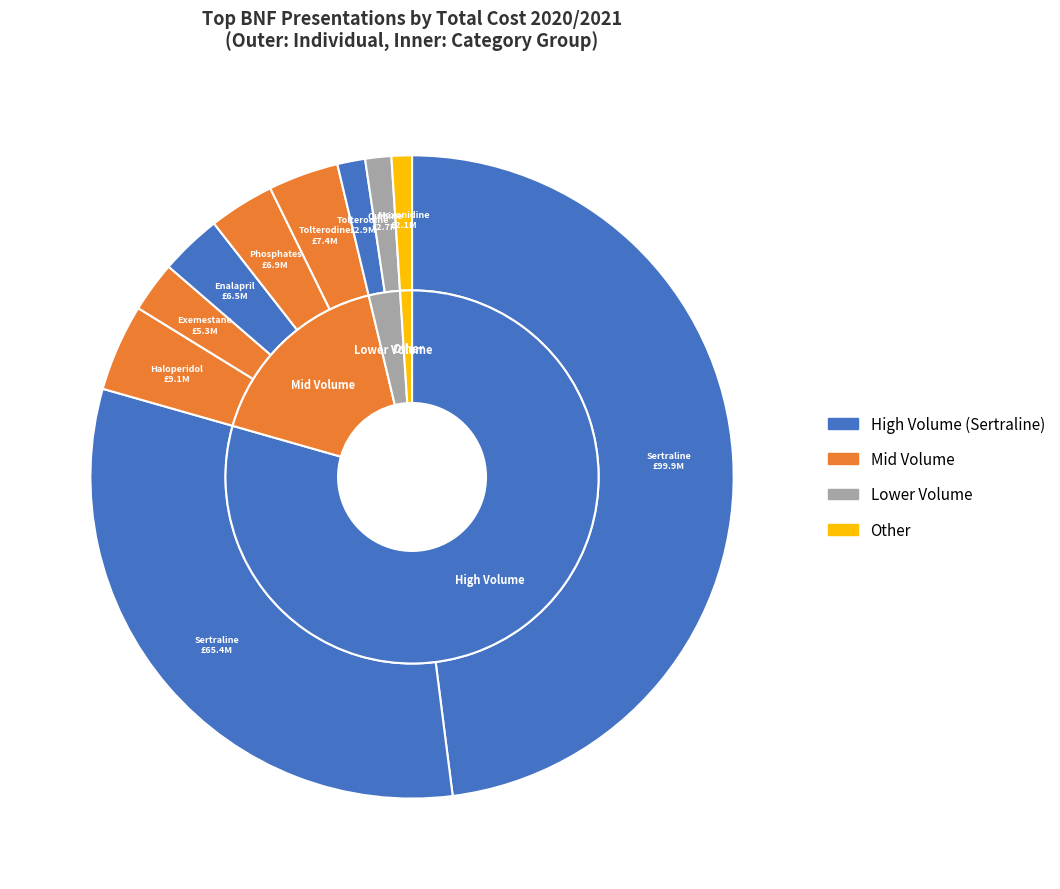

What is the largest slice in the pie chart?

Sertraline 100mg tablets